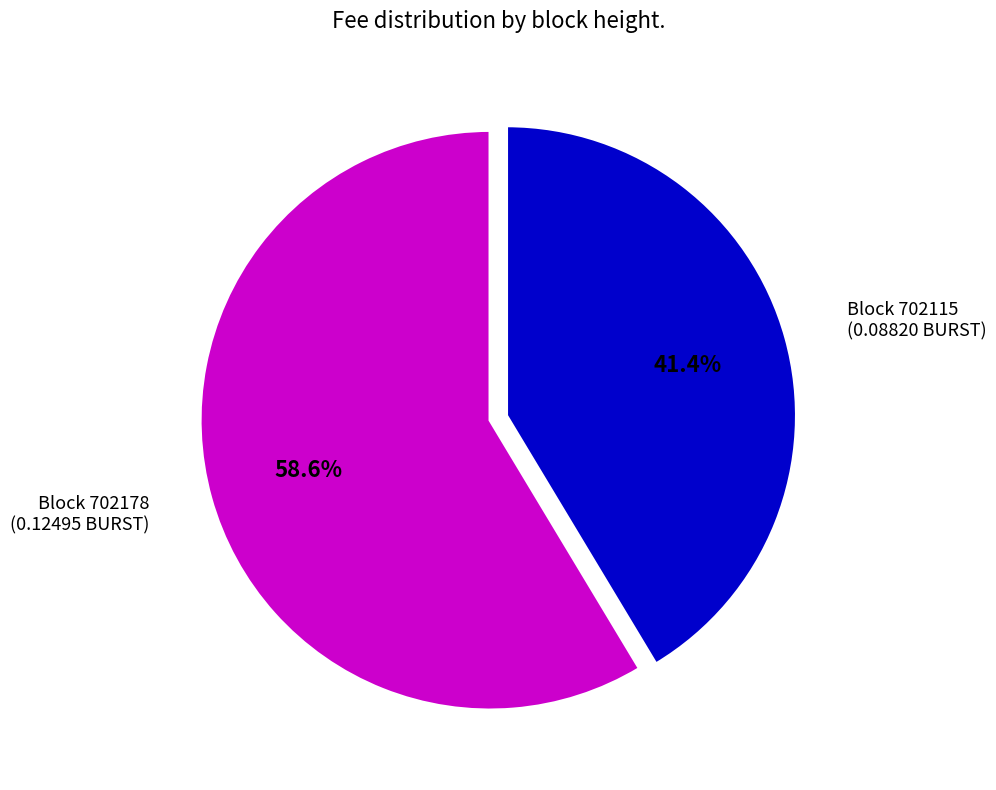

Does any single category account for the majority?

Yes